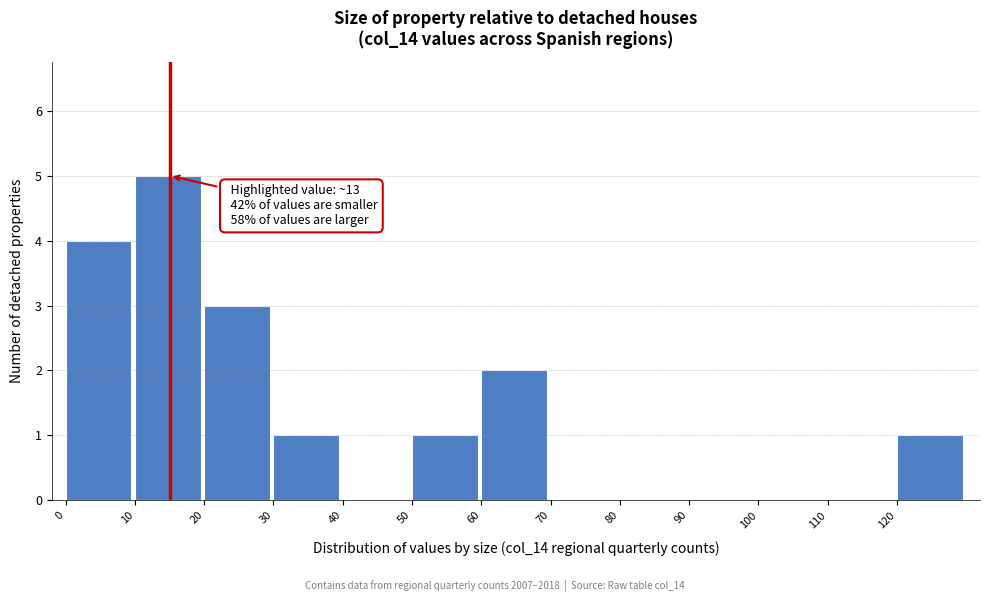

Over which range of the x-axis is the bar tallest?

10 to 20